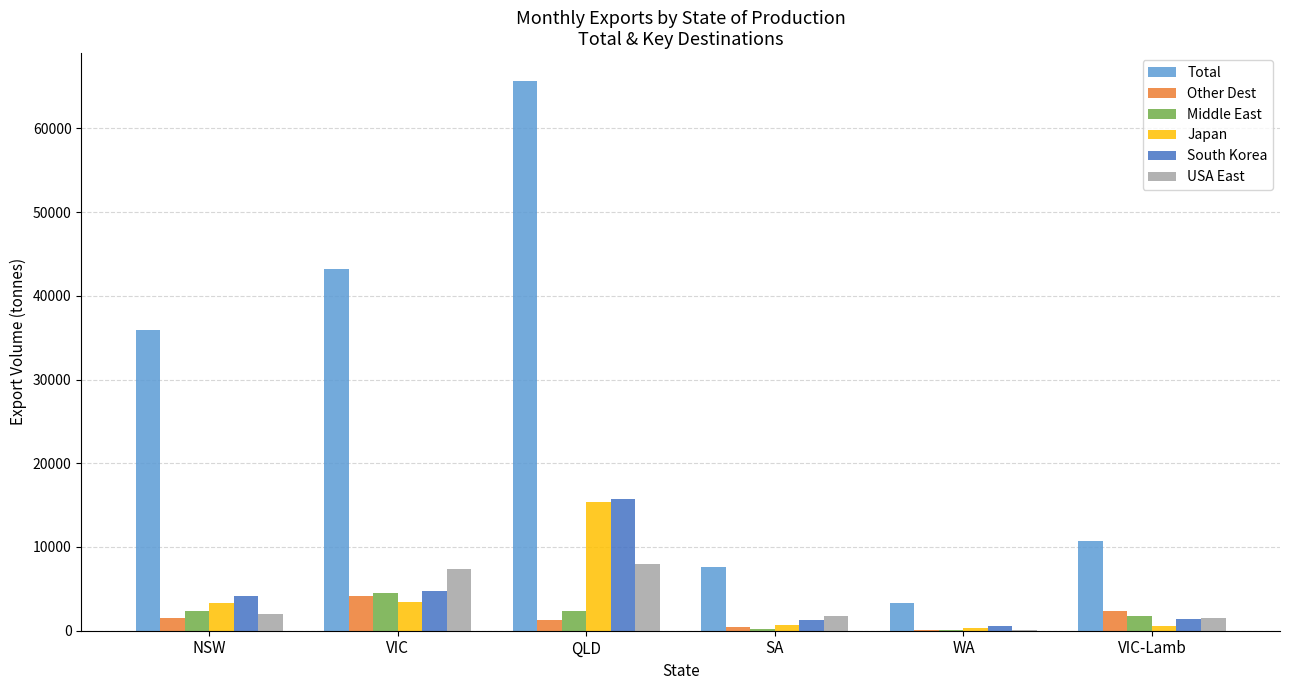

How many categories are shown in the chart?

6